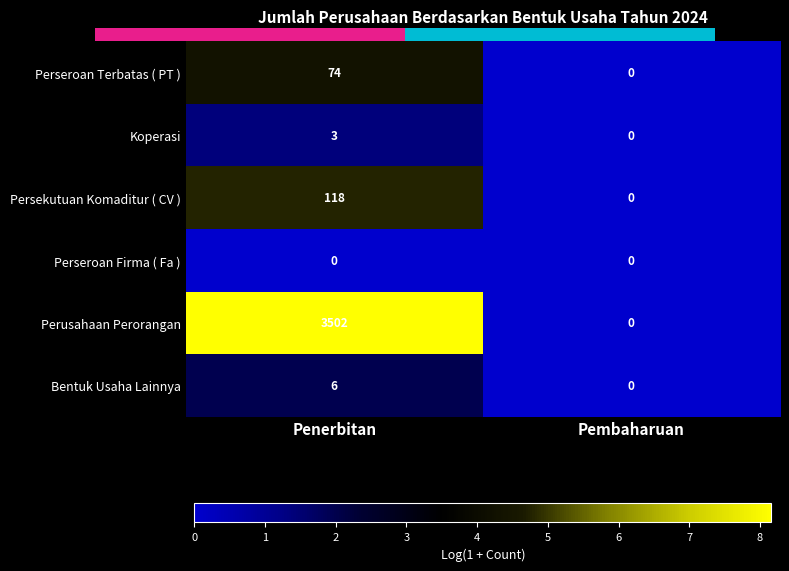

How many distinct data groups are displayed?

6